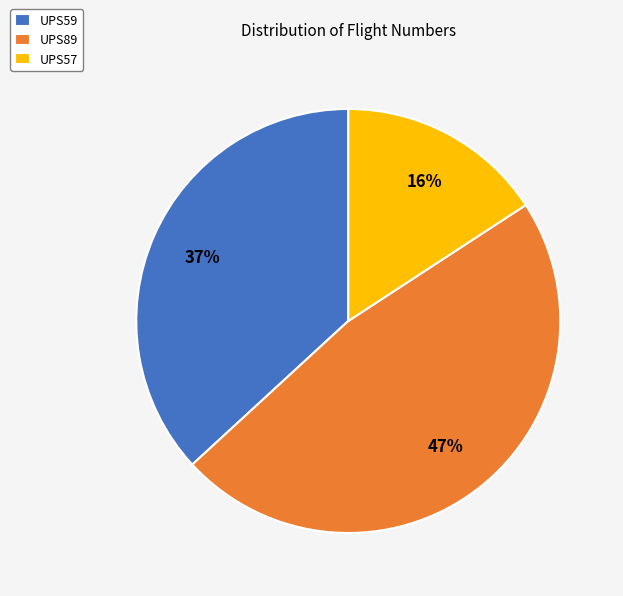

To the nearest percent, what is the combined percentage of UPS57 and UPS59?

53%